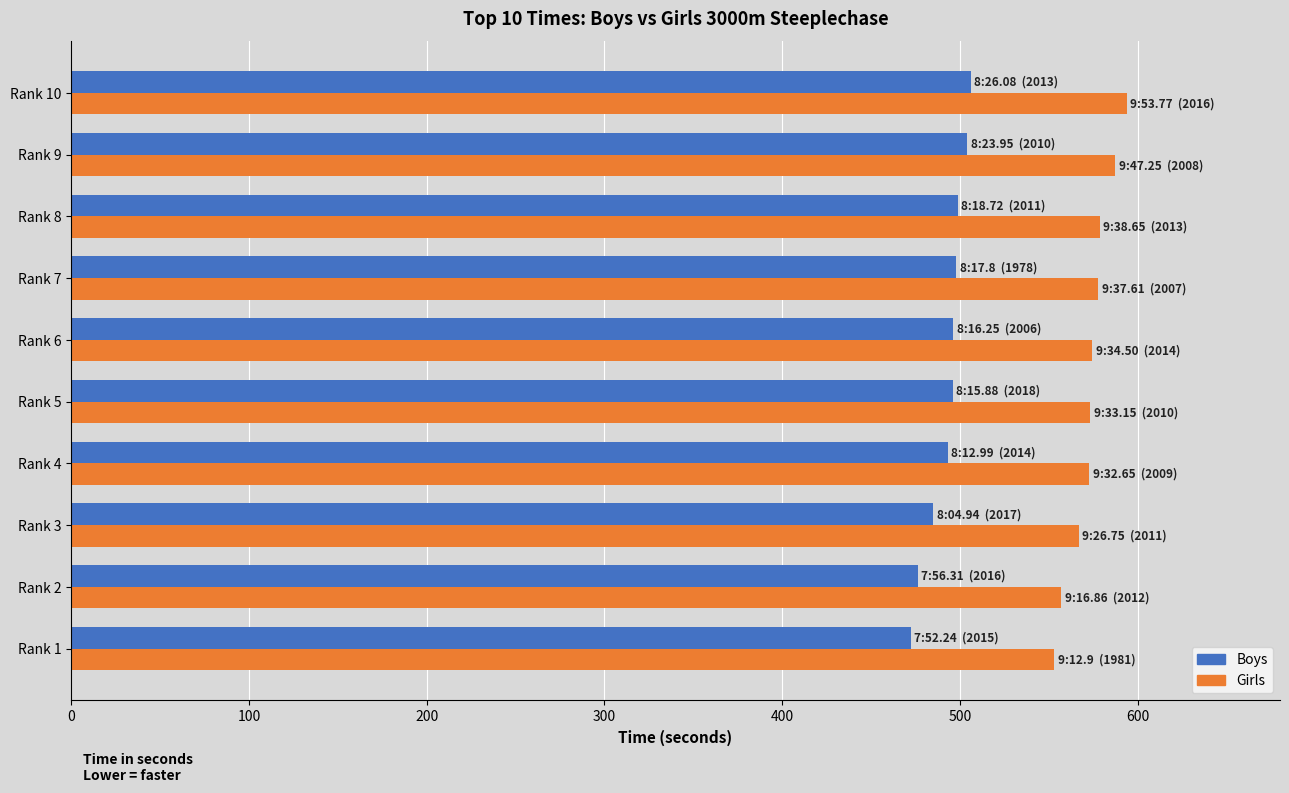

What is the total value across all series at Rank 9?

1091.2